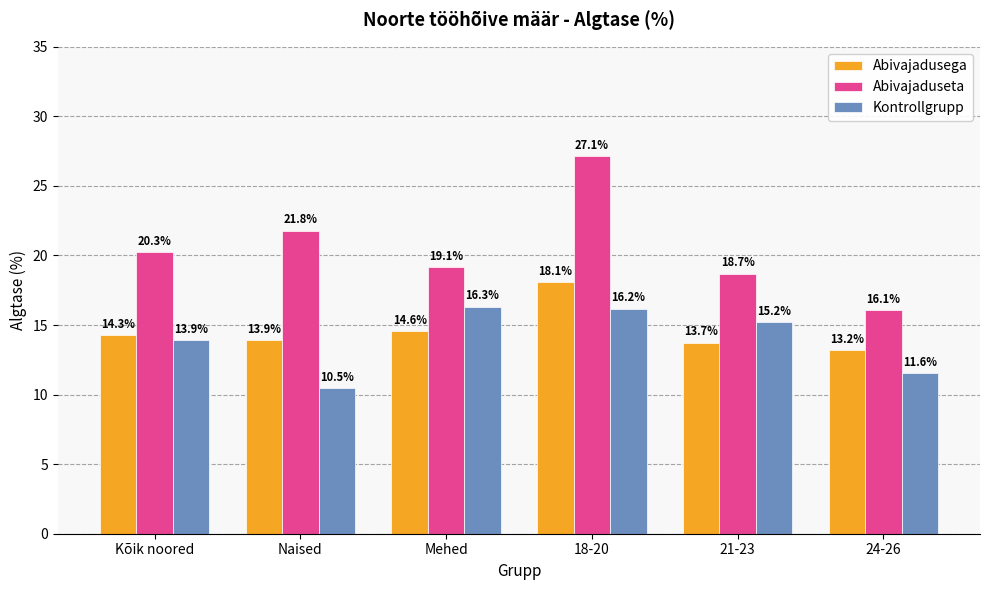

Where is Abivajadusega nearest to the value 15?

Mehed